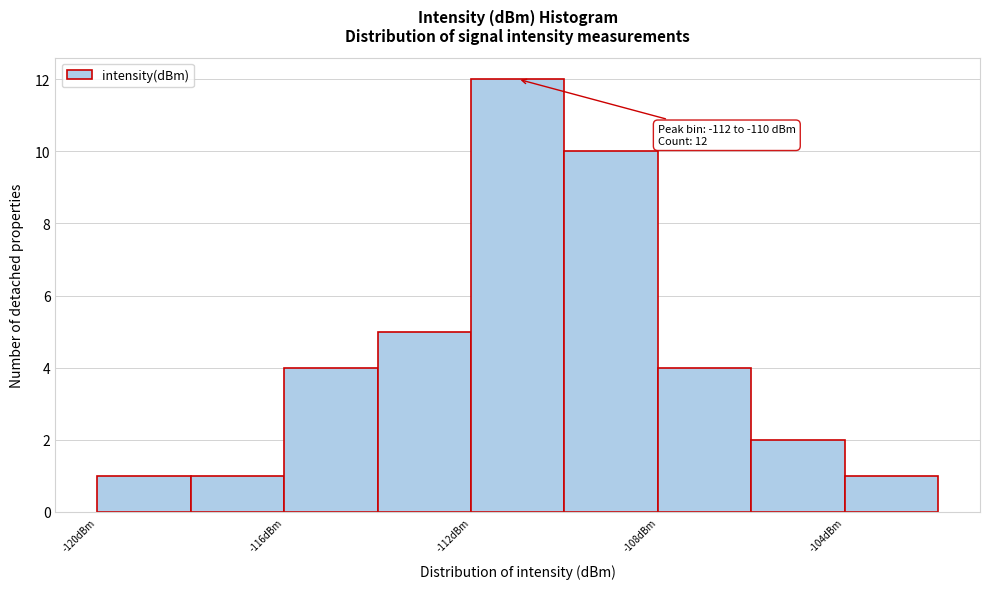

Over which range of the x-axis is the bar tallest?

-112 to -110